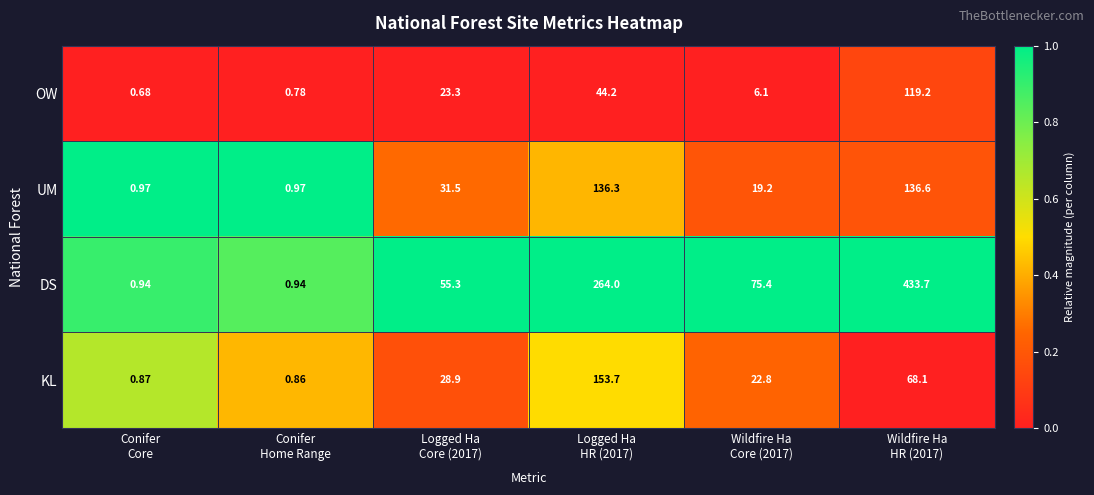

How many categories are shown in the chart?

6